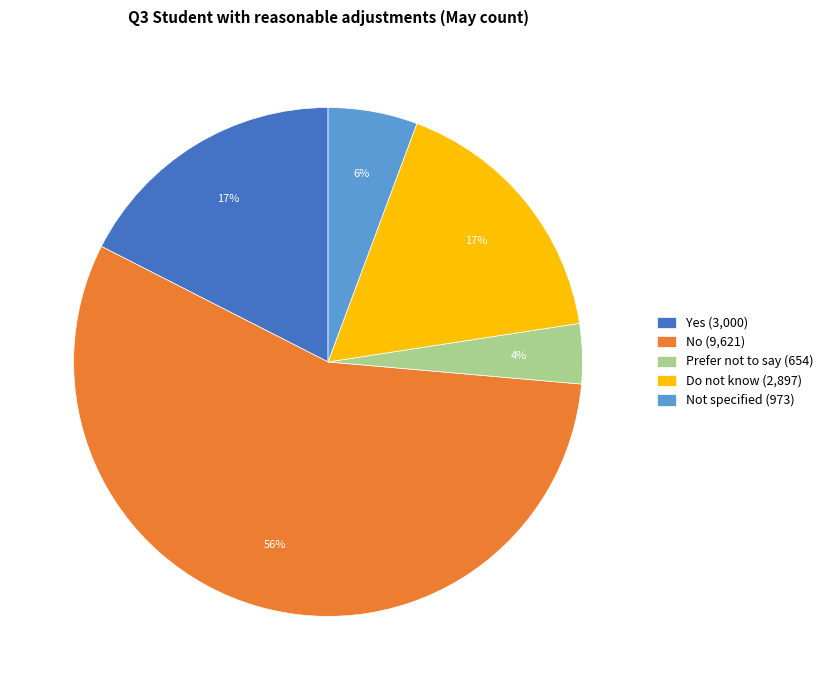

How many slices are in this pie chart?

5